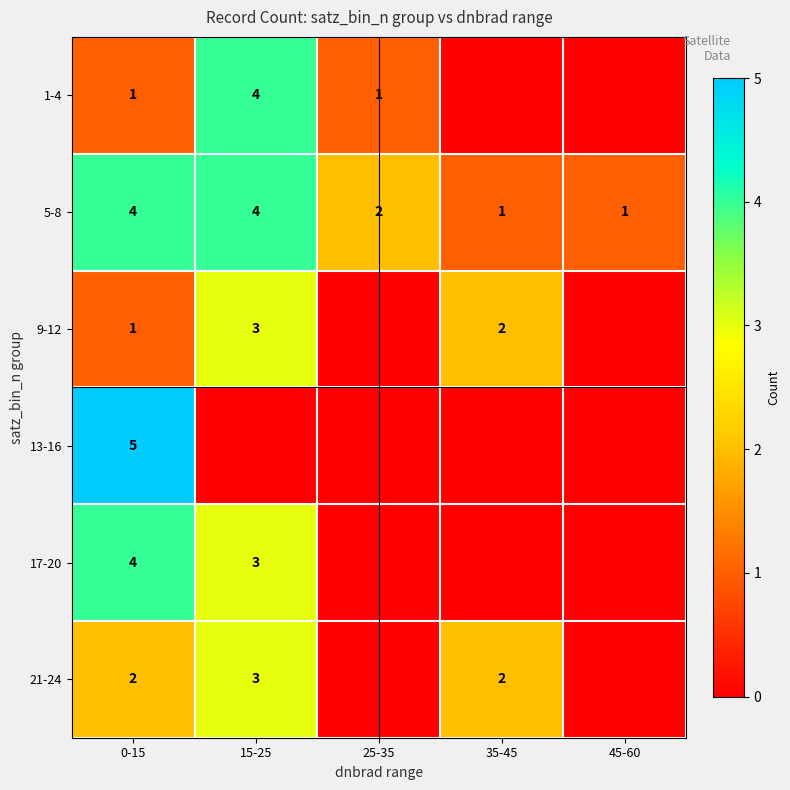

What is the approximate value of 5-8 at 15-25?

4